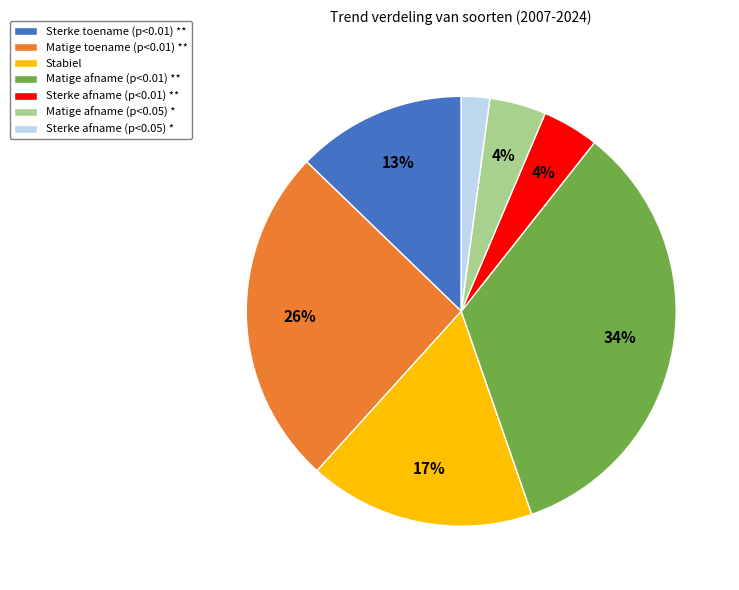

How many slices are in this pie chart?

7